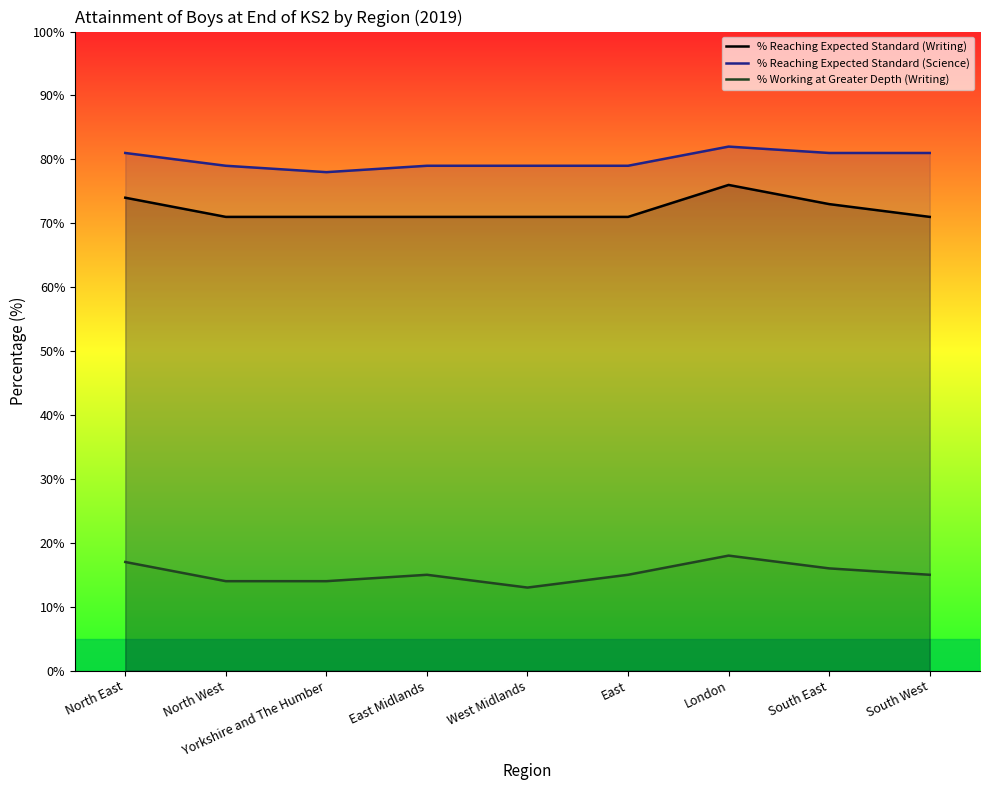

Reading left to right, transcribe all the data shown in this chart.

% Reaching Expected Standard (Writing): North East=74	North West=71	Yorkshire and The Humber=71	East Midlands=71	West Midlands=71	East=71	London=76	South East=73	South West=71
% Reaching Expected Standard (Science): North East=81	North West=79	Yorkshire and The Humber=78	East Midlands=79	West Midlands=79	East=79	London=82	South East=81	South West=81
% Working at Greater Depth (Writing): North East=17	North West=14	Yorkshire and The Humber=14	East Midlands=15	West Midlands=13	East=15	London=18	South East=16	South West=15